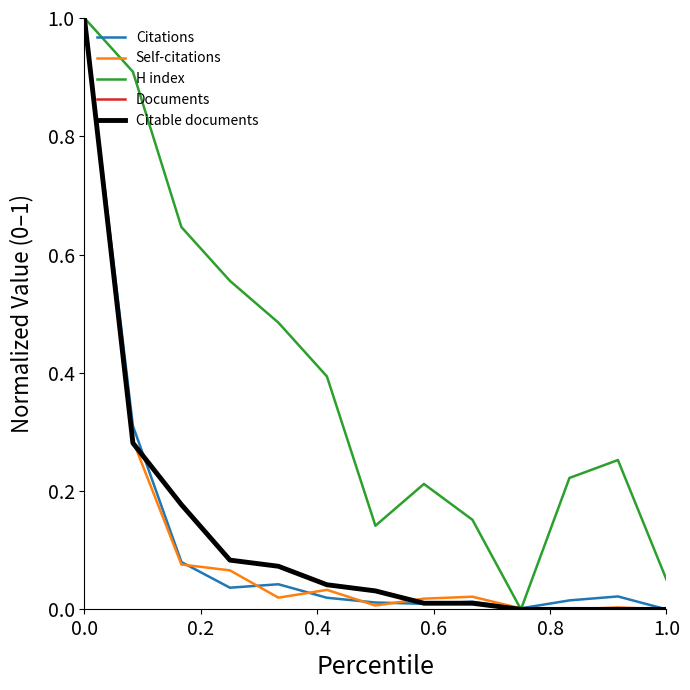

Which series has the largest total across all categories?

H index